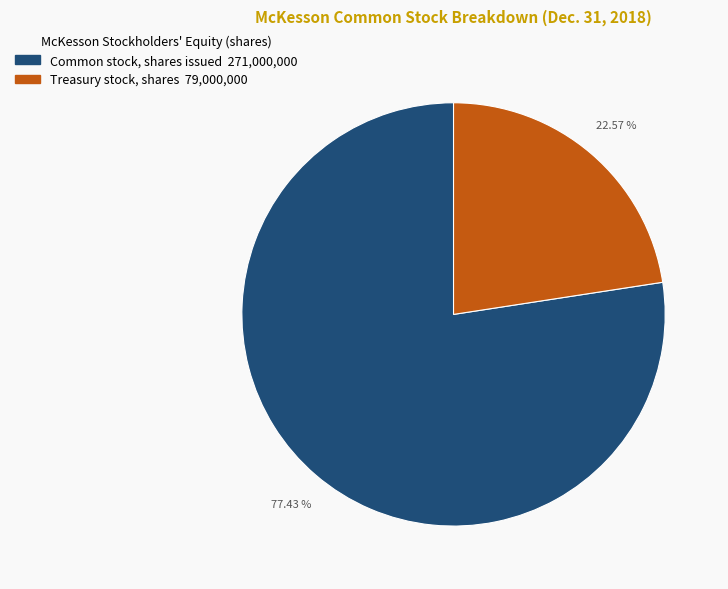

Count the number of slices in the pie.

2